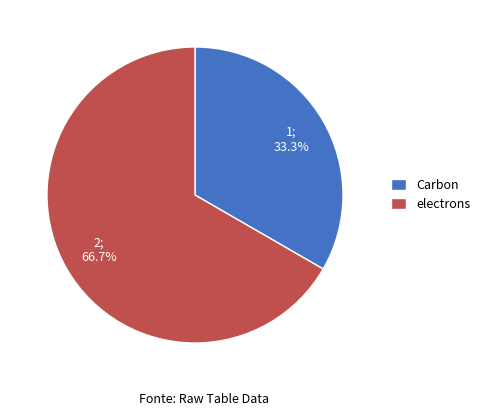

True or false: Carbon accounts for 33% of the total.

True